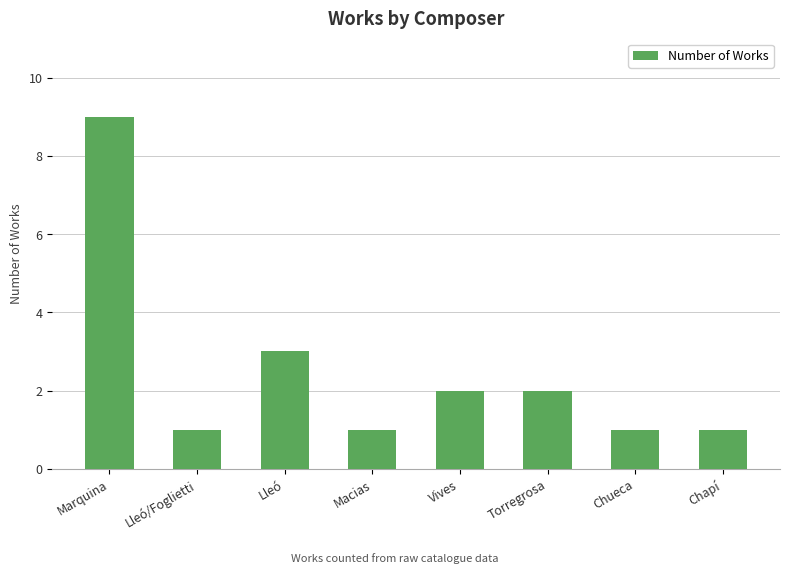

What is the value of the 5th bar from the left?

2